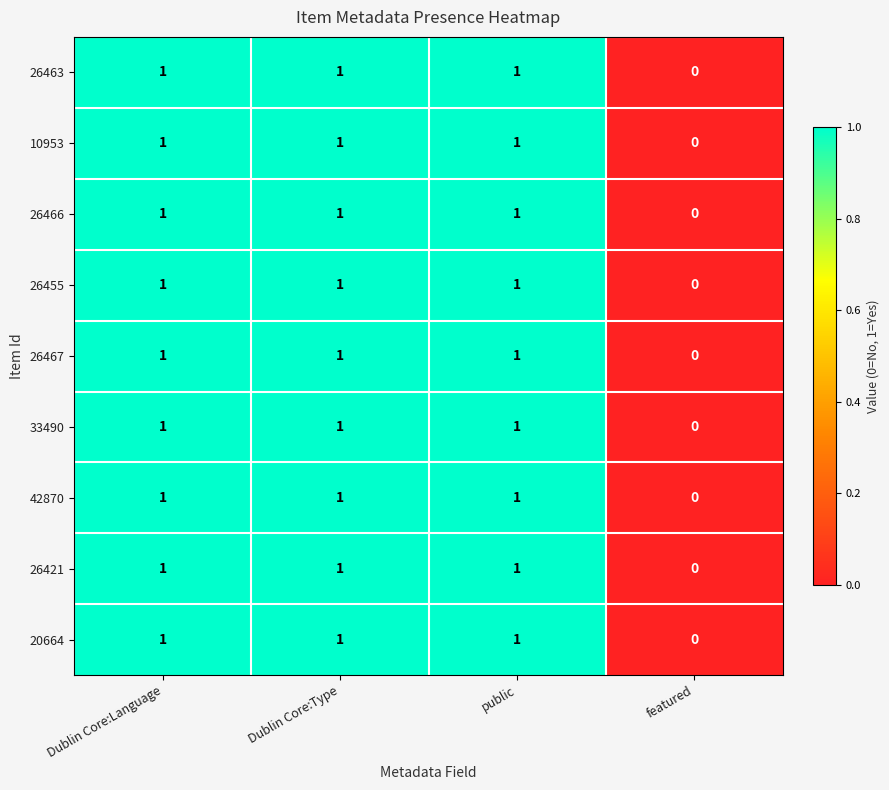

True or false: 26421 has a value of 0 at featured.

True